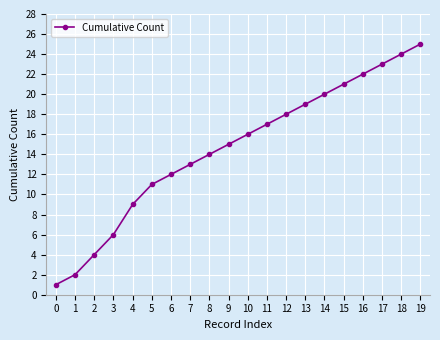

Approximately how many times larger is the value at 3 compared to 0?

6.0